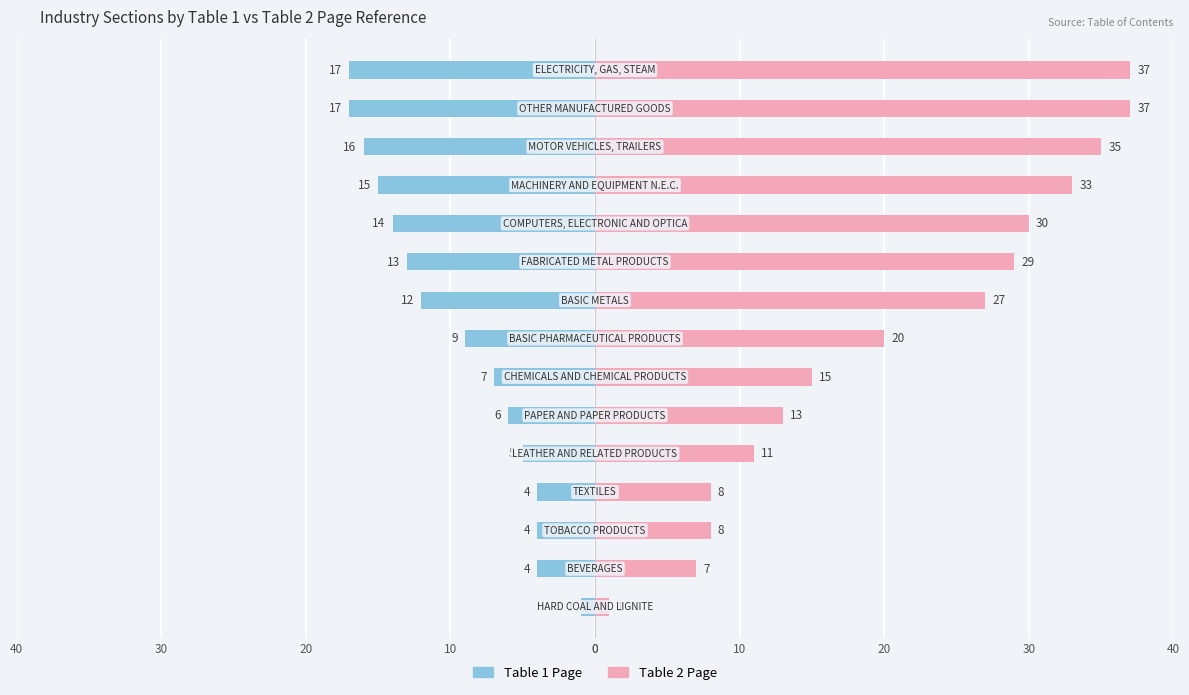

At how many categories does at least one series exceed 33?

3